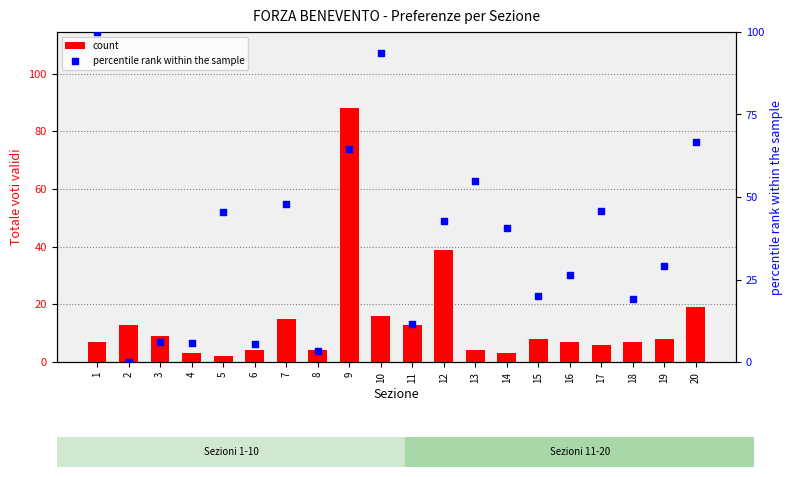

What are all the series names shown in the legend?

count, percentile rank within the sample